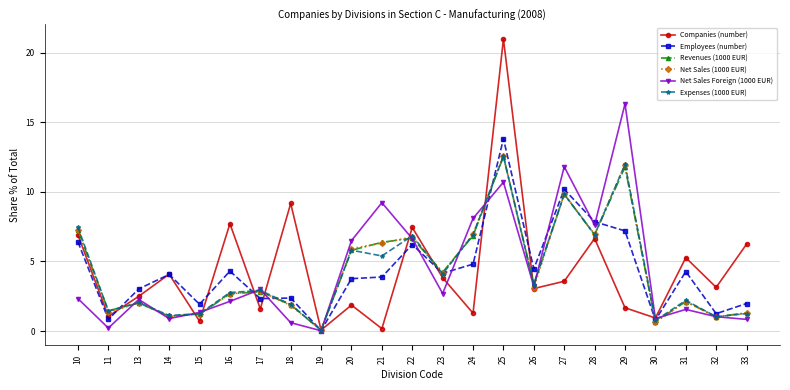

What are all the series names shown in the legend?

Companies (number), Employees (number), Revenues (1000 EUR), Net Sales (1000 EUR), Net Sales Foreign (1000 EUR), Expenses (1000 EUR)